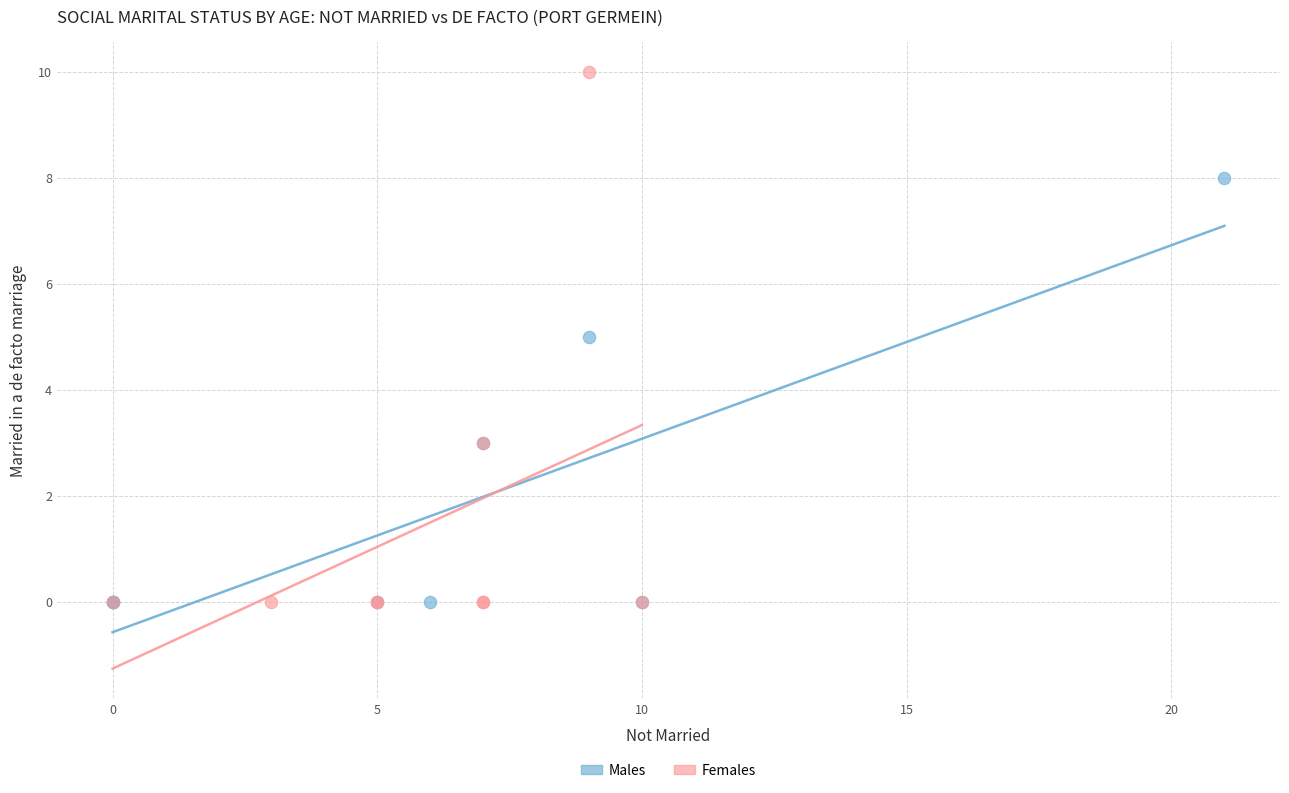

Which series has the widest spread of Y values?

Females